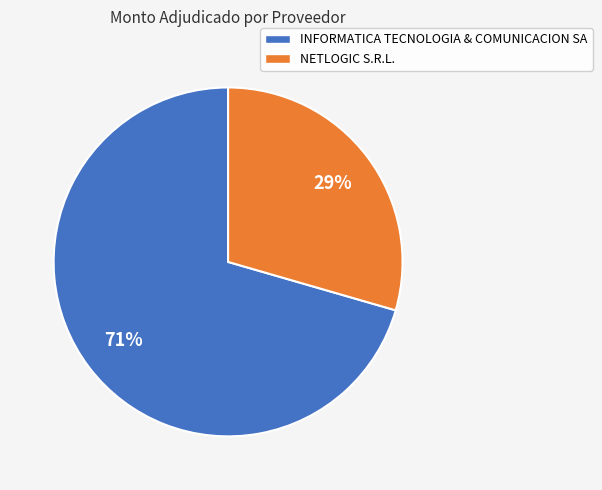

How many slices are in this pie chart?

2